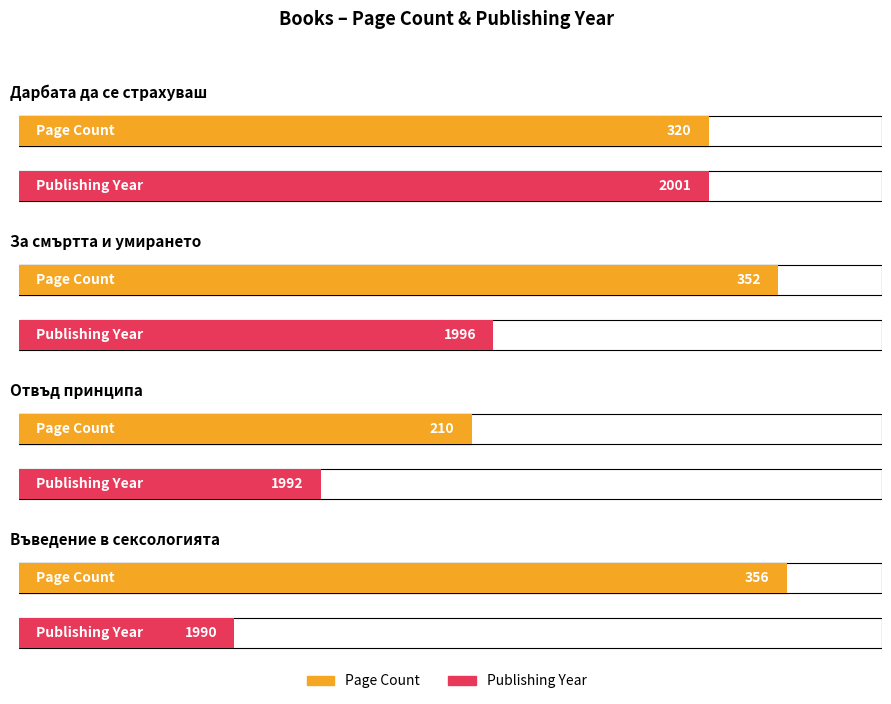

What value does the pageCount series have at Дарбата да се страхуваш, to the nearest 50?

300